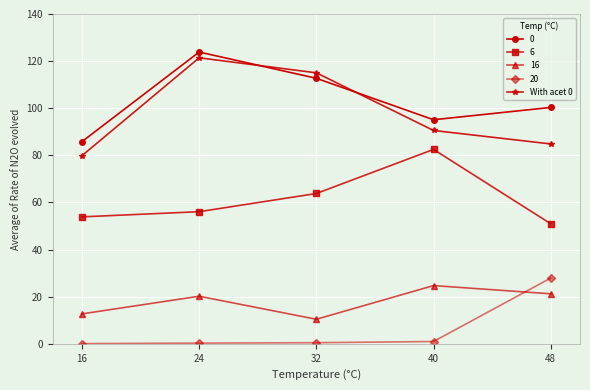

What is the value of the 0 point at the 4th from the left?

95.1